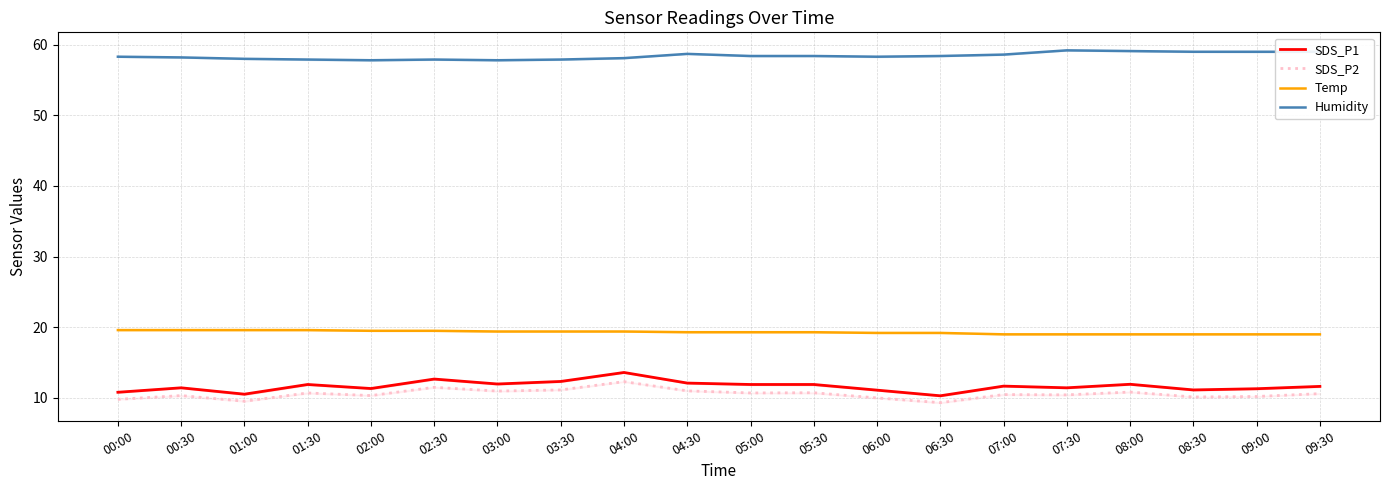

What is the maximum value shown in the chart?

59.2